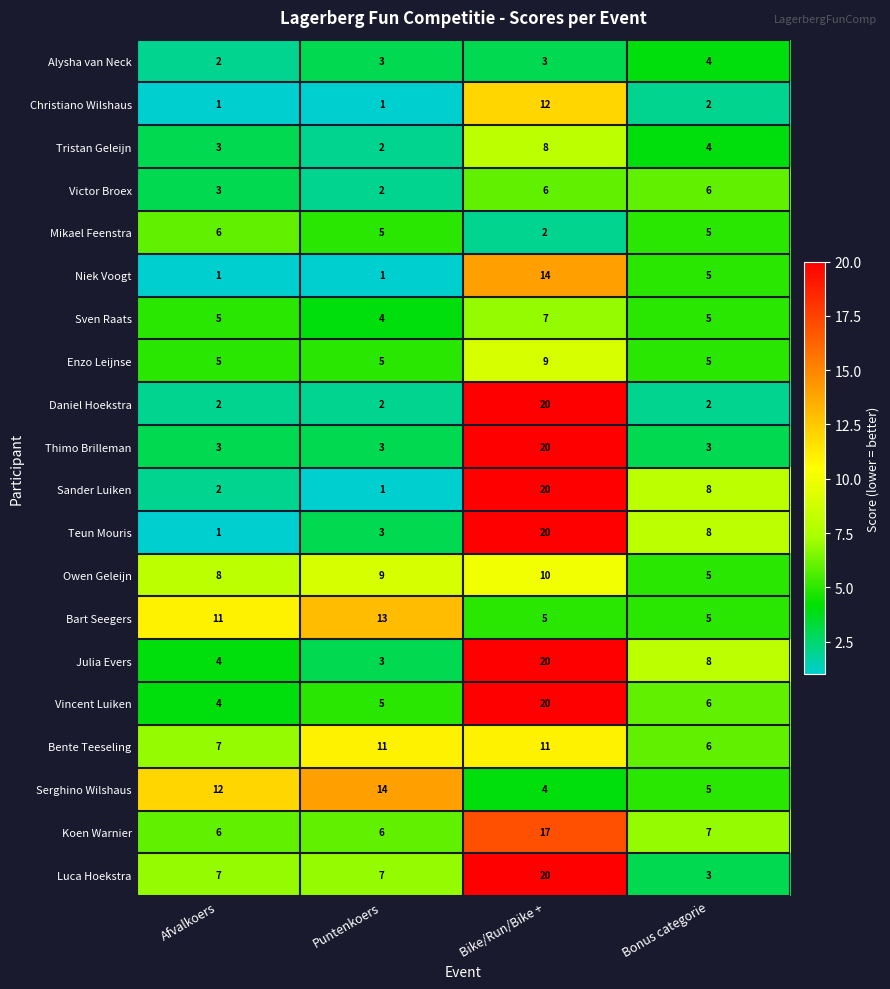

How many distinct data groups are displayed?

20